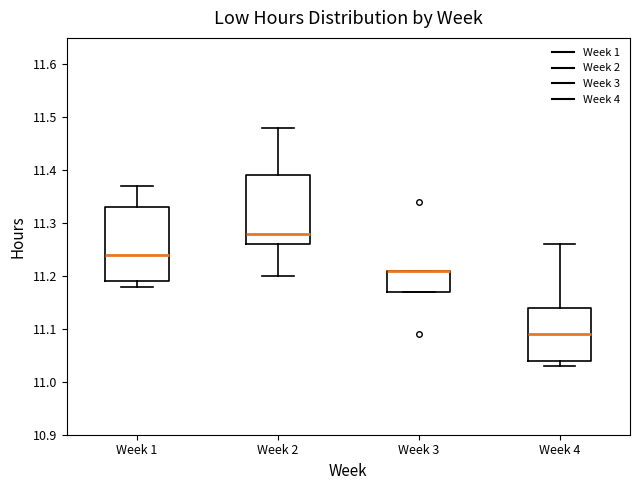

Where is the upper edge of the box for Week 3 on the y-axis? The values are not printed on the chart, so give them approximately, as read against the axis.

11.21